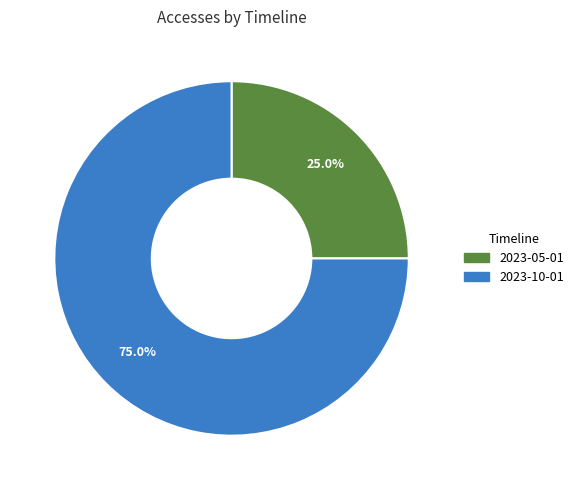

To the nearest percent, what percentage of the pie is 2023-05-01?

25%